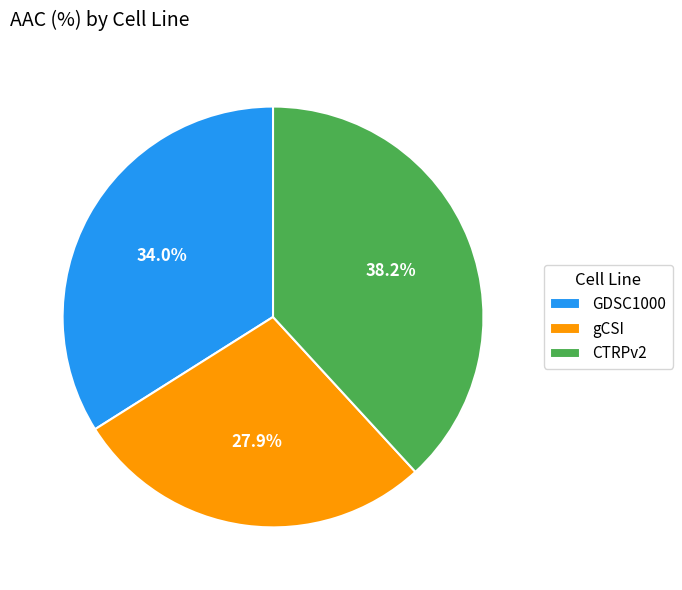

Which slice is the smallest?

gCSI